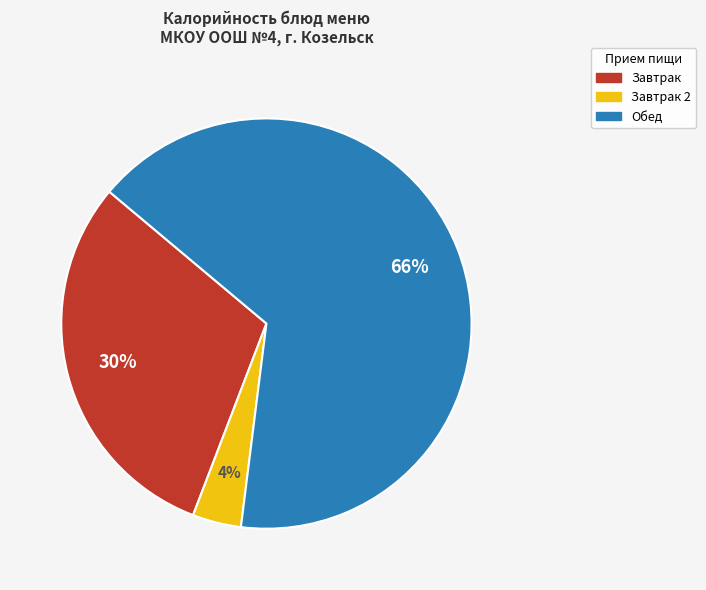

To the nearest percent, what is the average slice percentage?

33%